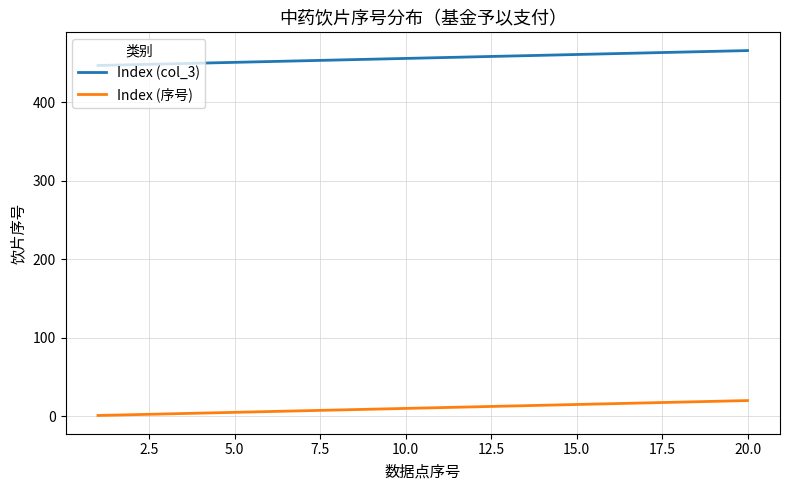

True or false: Index (col_3) and Index (序号) intersect in this chart.

False